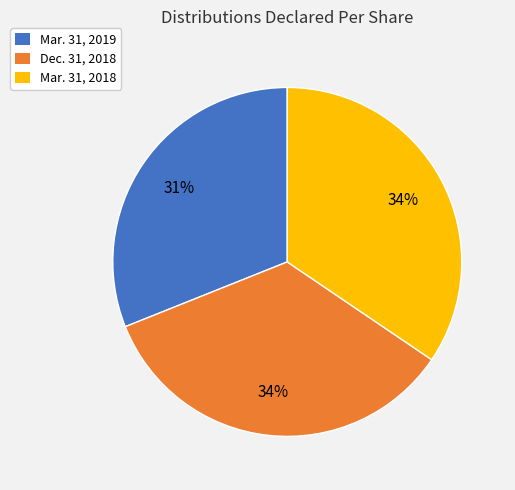

What percentage is the Dec. 31, 2018 slice, to the nearest percent?

34%